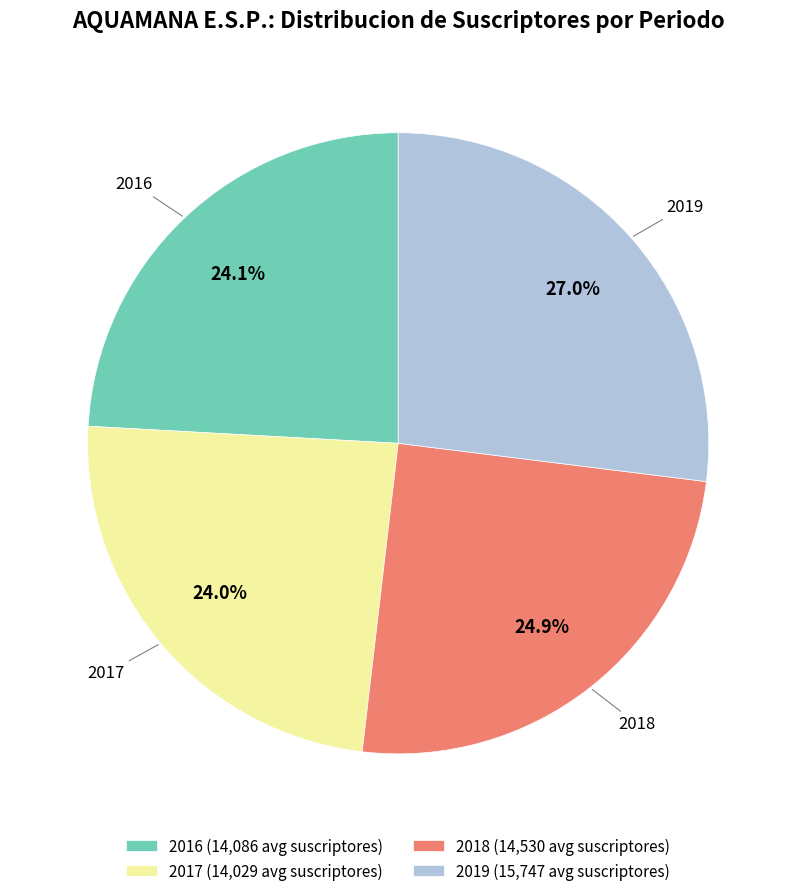

What is the largest slice in the pie chart?

2019 (15,747 avg suscriptores)